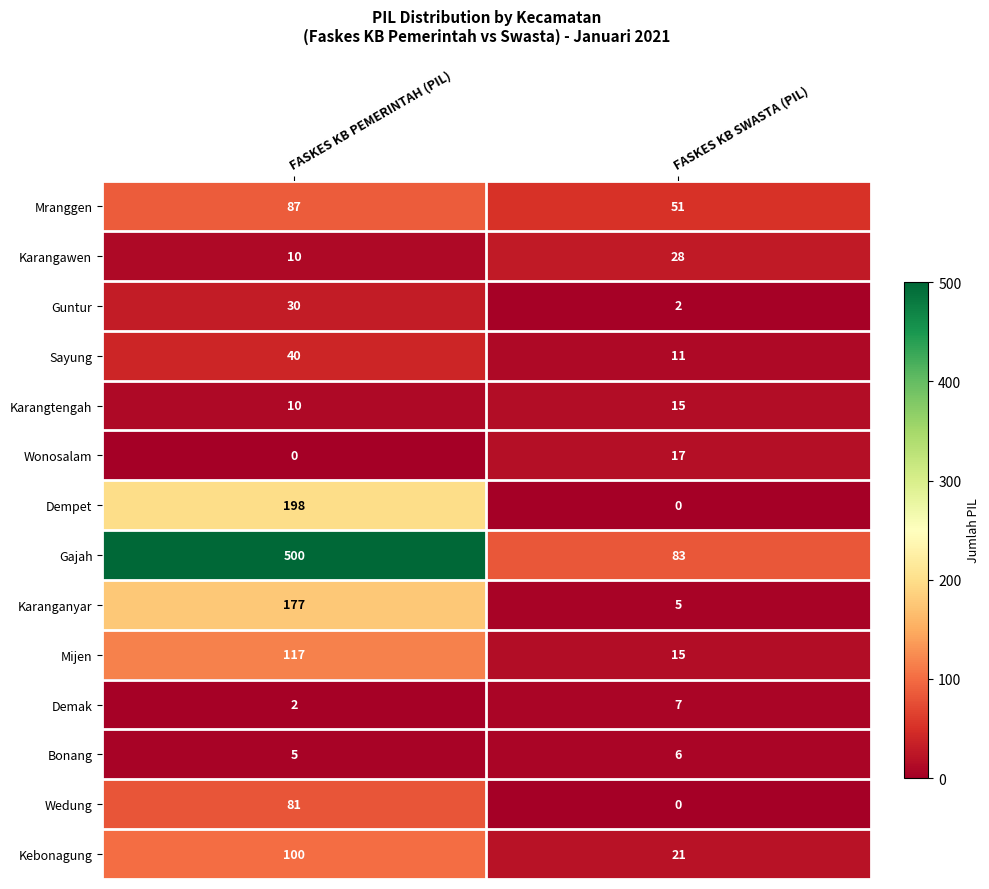

Reading left to right, transcribe all the data shown in this chart.

Mranggen: FASKES KB PEMERINTAH (PIL)=87	FASKES KB SWASTA (PIL)=51
Karangawen: FASKES KB PEMERINTAH (PIL)=10	FASKES KB SWASTA (PIL)=28
Guntur: FASKES KB PEMERINTAH (PIL)=30	FASKES KB SWASTA (PIL)=2
Sayung: FASKES KB PEMERINTAH (PIL)=40	FASKES KB SWASTA (PIL)=11
Karangtengah: FASKES KB PEMERINTAH (PIL)=10	FASKES KB SWASTA (PIL)=15
Wonosalam: FASKES KB PEMERINTAH (PIL)=0	FASKES KB SWASTA (PIL)=17
Dempet: FASKES KB PEMERINTAH (PIL)=198	FASKES KB SWASTA (PIL)=0
Gajah: FASKES KB PEMERINTAH (PIL)=500	FASKES KB SWASTA (PIL)=83
Karanganyar: FASKES KB PEMERINTAH (PIL)=177	FASKES KB SWASTA (PIL)=5
Mijen: FASKES KB PEMERINTAH (PIL)=117	FASKES KB SWASTA (PIL)=15
Demak: FASKES KB PEMERINTAH (PIL)=2	FASKES KB SWASTA (PIL)=7
Bonang: FASKES KB PEMERINTAH (PIL)=5	FASKES KB SWASTA (PIL)=6
Wedung: FASKES KB PEMERINTAH (PIL)=81	FASKES KB SWASTA (PIL)=0
Kebonagung: FASKES KB PEMERINTAH (PIL)=100	FASKES KB SWASTA (PIL)=21